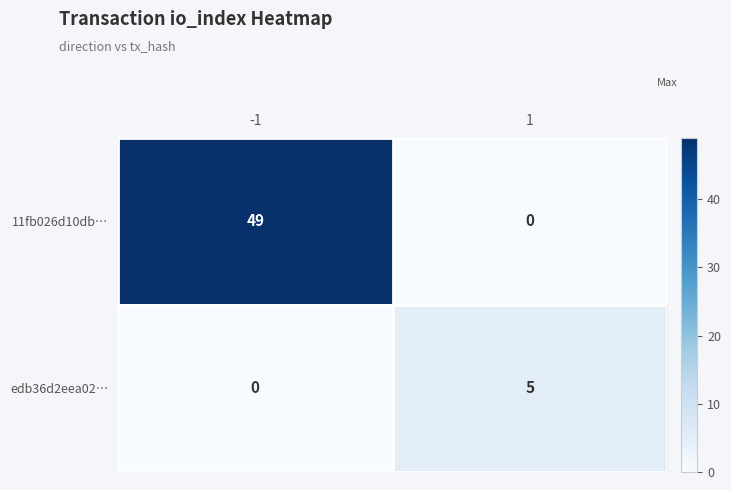

Is the value of 11fb026d10db… at 1 greater than the value of edb36d2eea02… at 1?

No